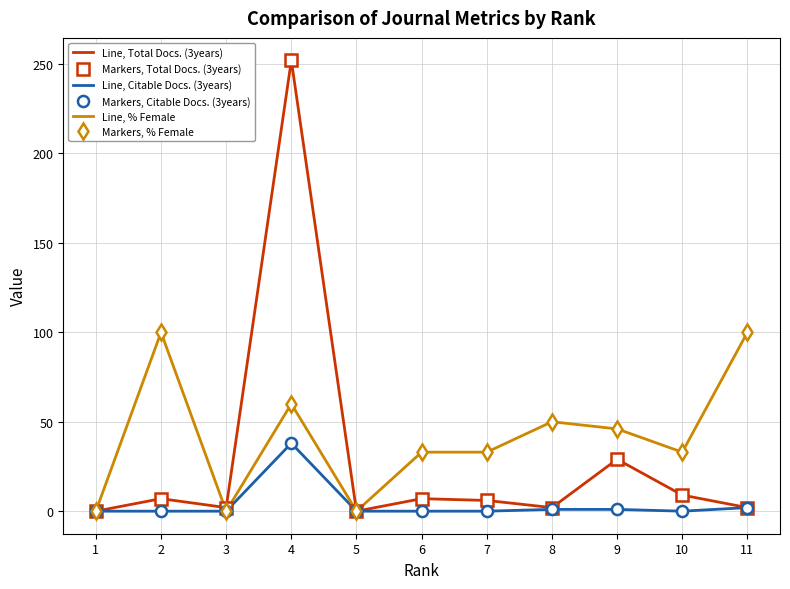

The value of Markers, Total Docs. (3years) at 1 is 0. True or false?

True